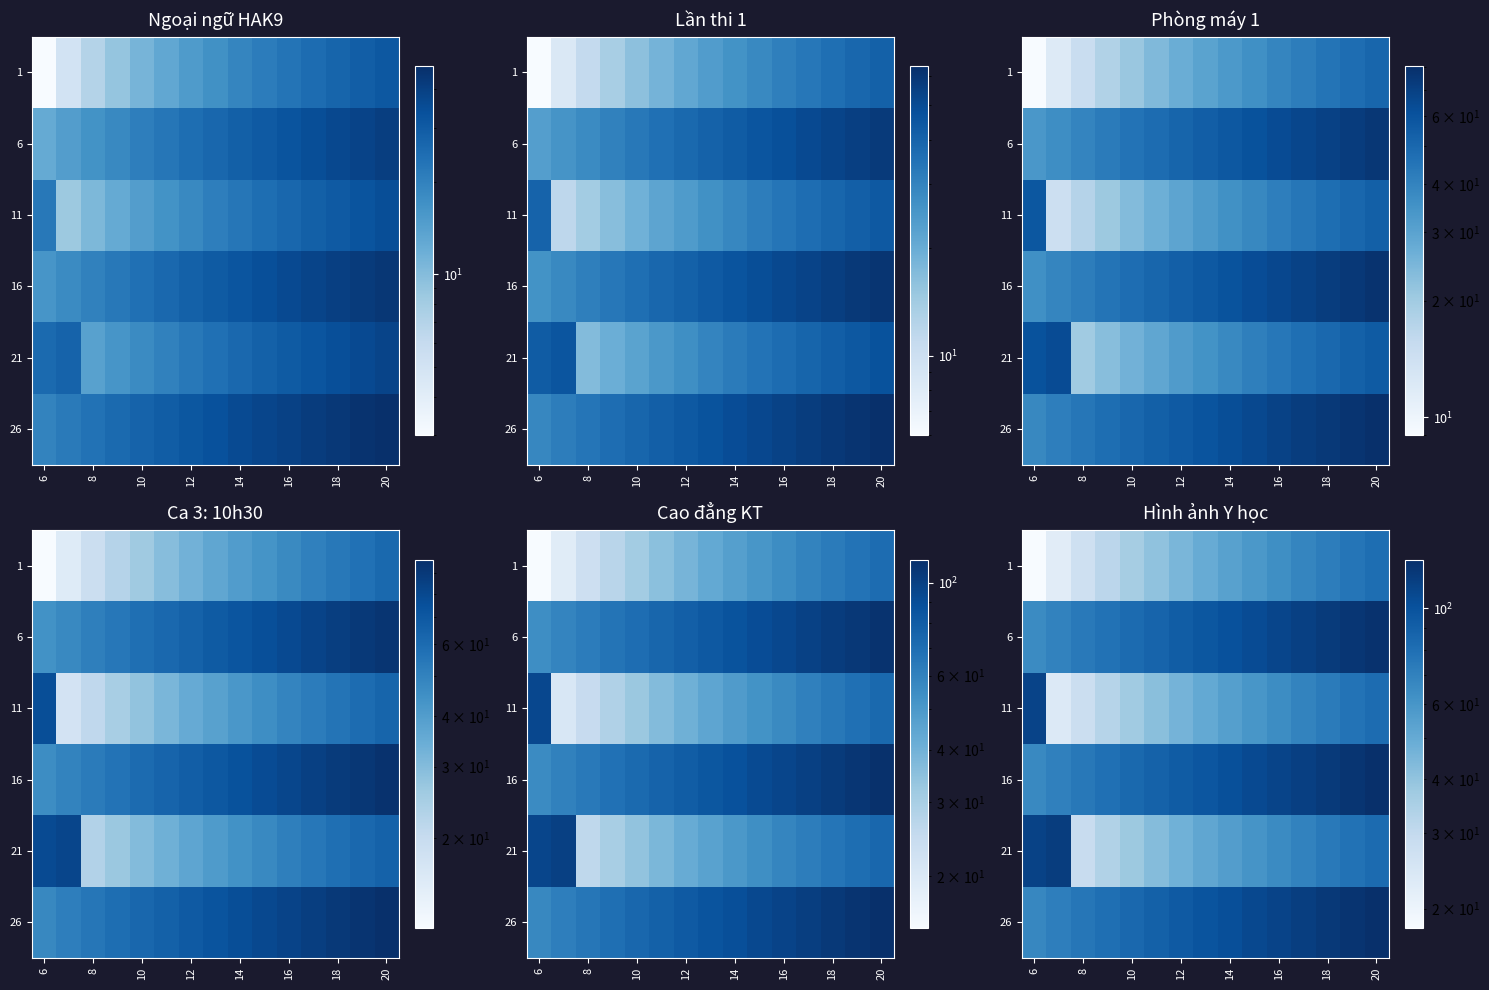

At how many categories does at least one series exceed 76?

14